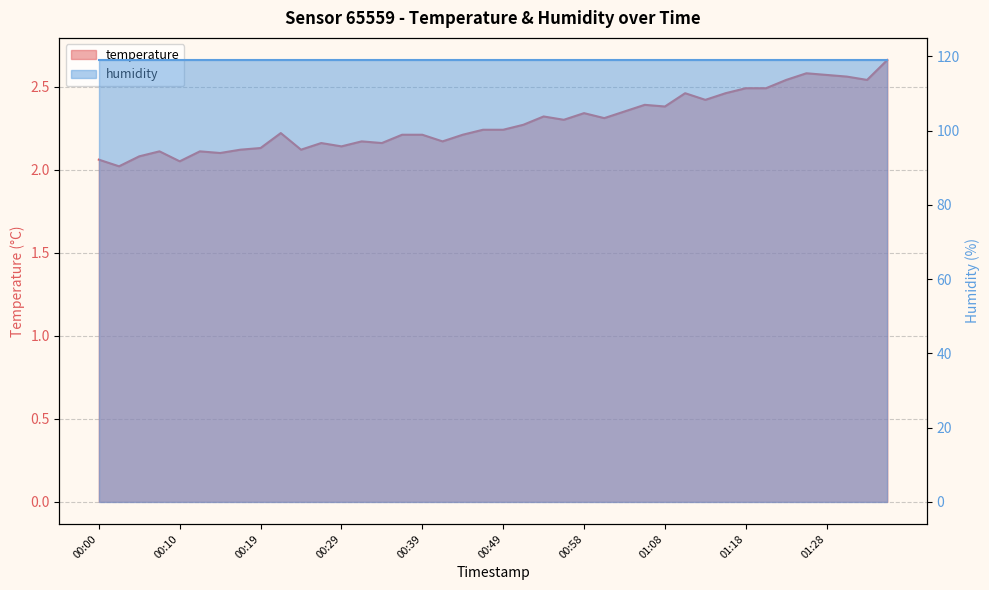

Approximately how many times larger is the value at 00:15 compared to 01:01?

0.9